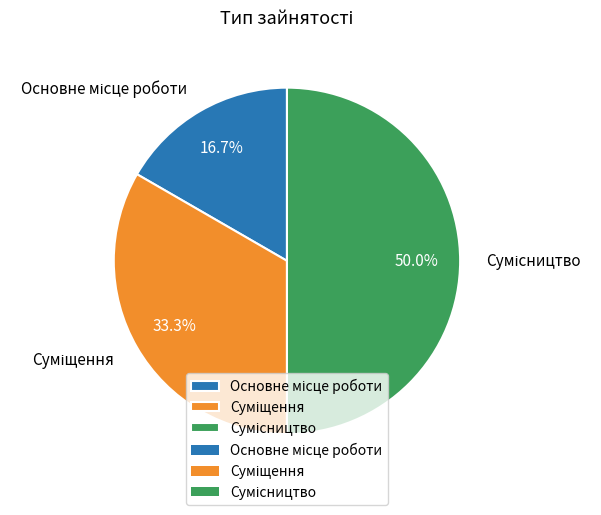

To the nearest percent, what is the difference between the largest and smallest slice percentages?

33%